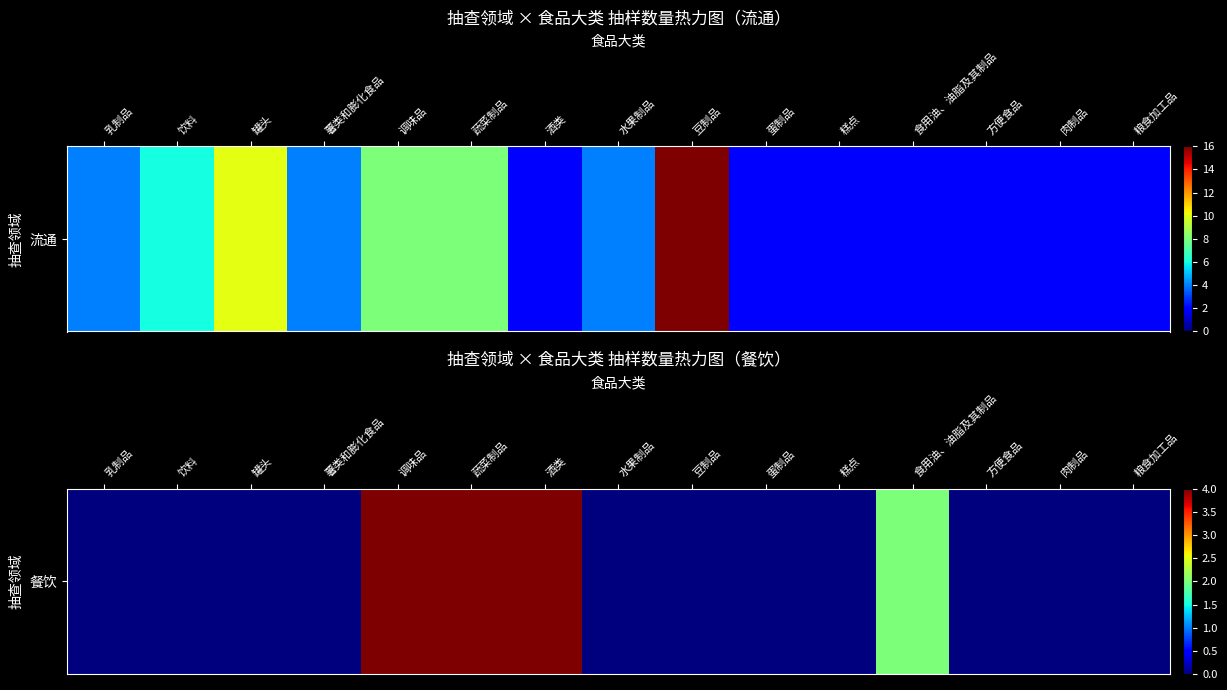

Rank the categories by value from highest to lowest.

调味品, 蔬菜制品, 酒类, 食用油、油脂及其制品, 乳制品, 饮料, 罐头, 薯类和膨化食品, 水果制品, 豆制品, 蛋制品, 糕点, 方便食品, 肉制品, 粮食加工品